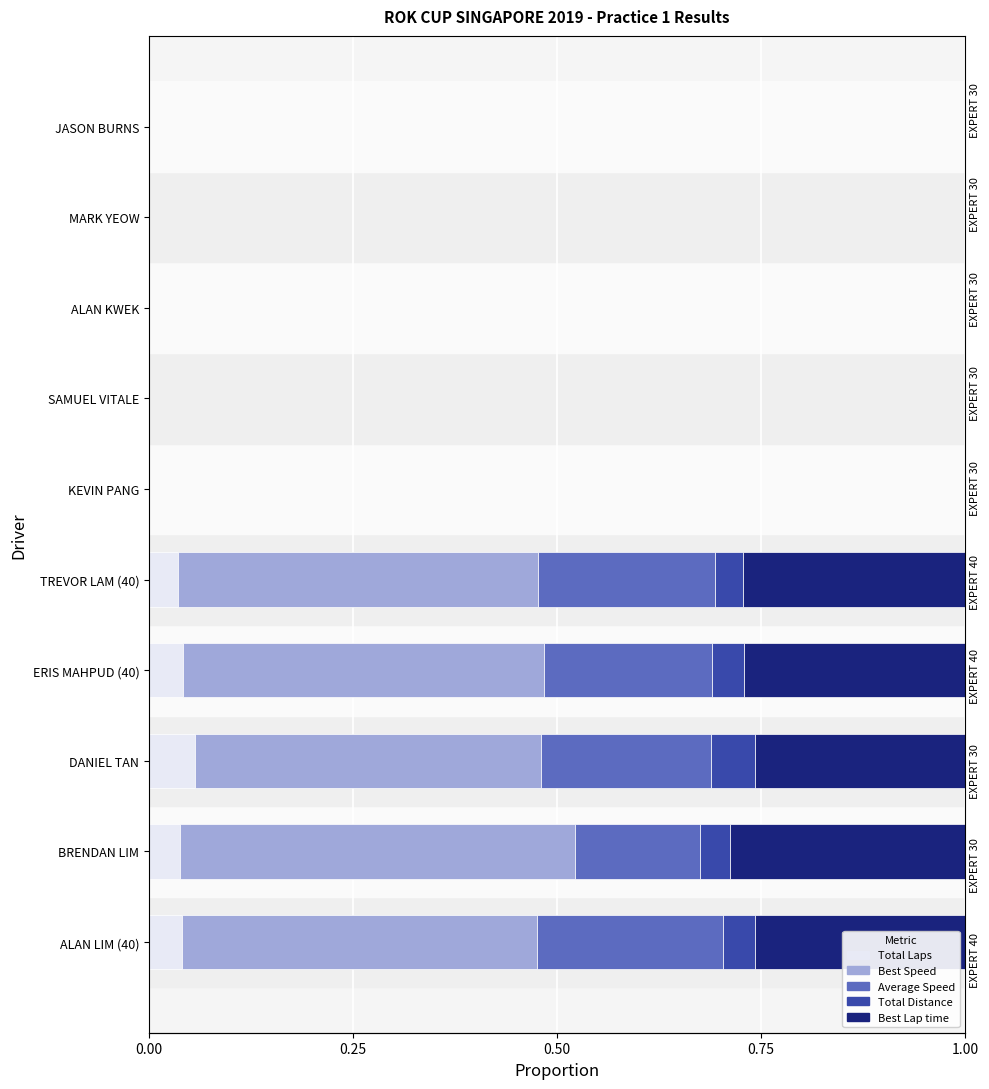

How many Average Speed values are between 0 and 1?

10